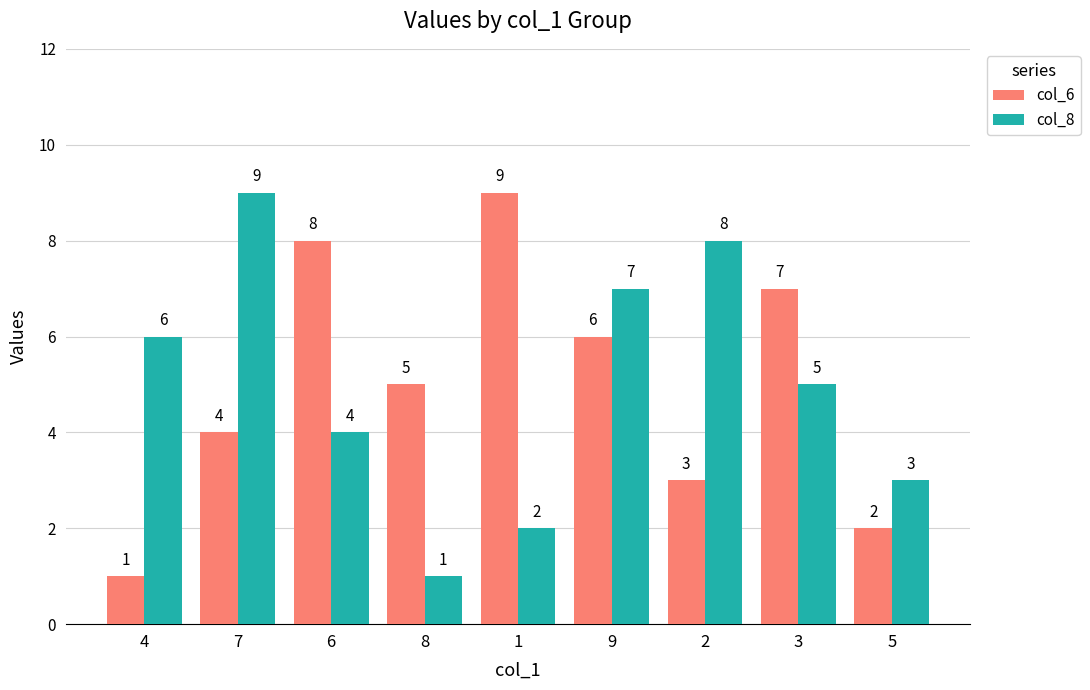

At 9, list the series in order from smallest to largest.

col_6, col_8